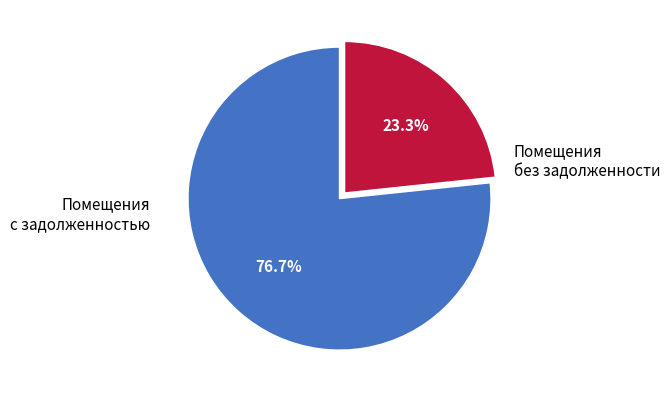

How many segments does this pie chart have?

2